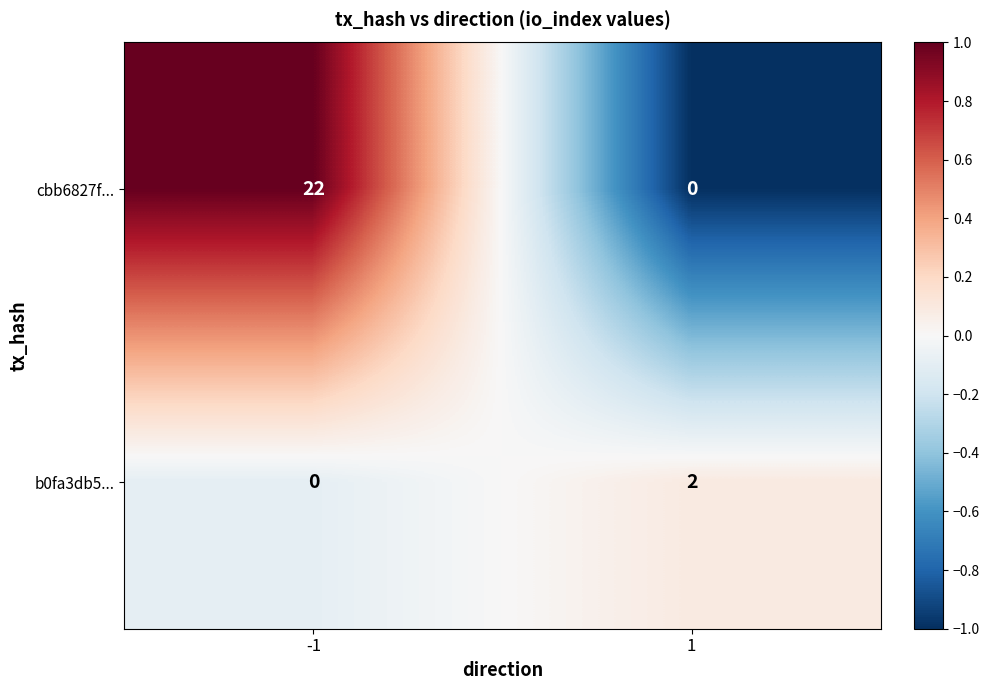

What is the highest value of the cbb6827f... series?

22